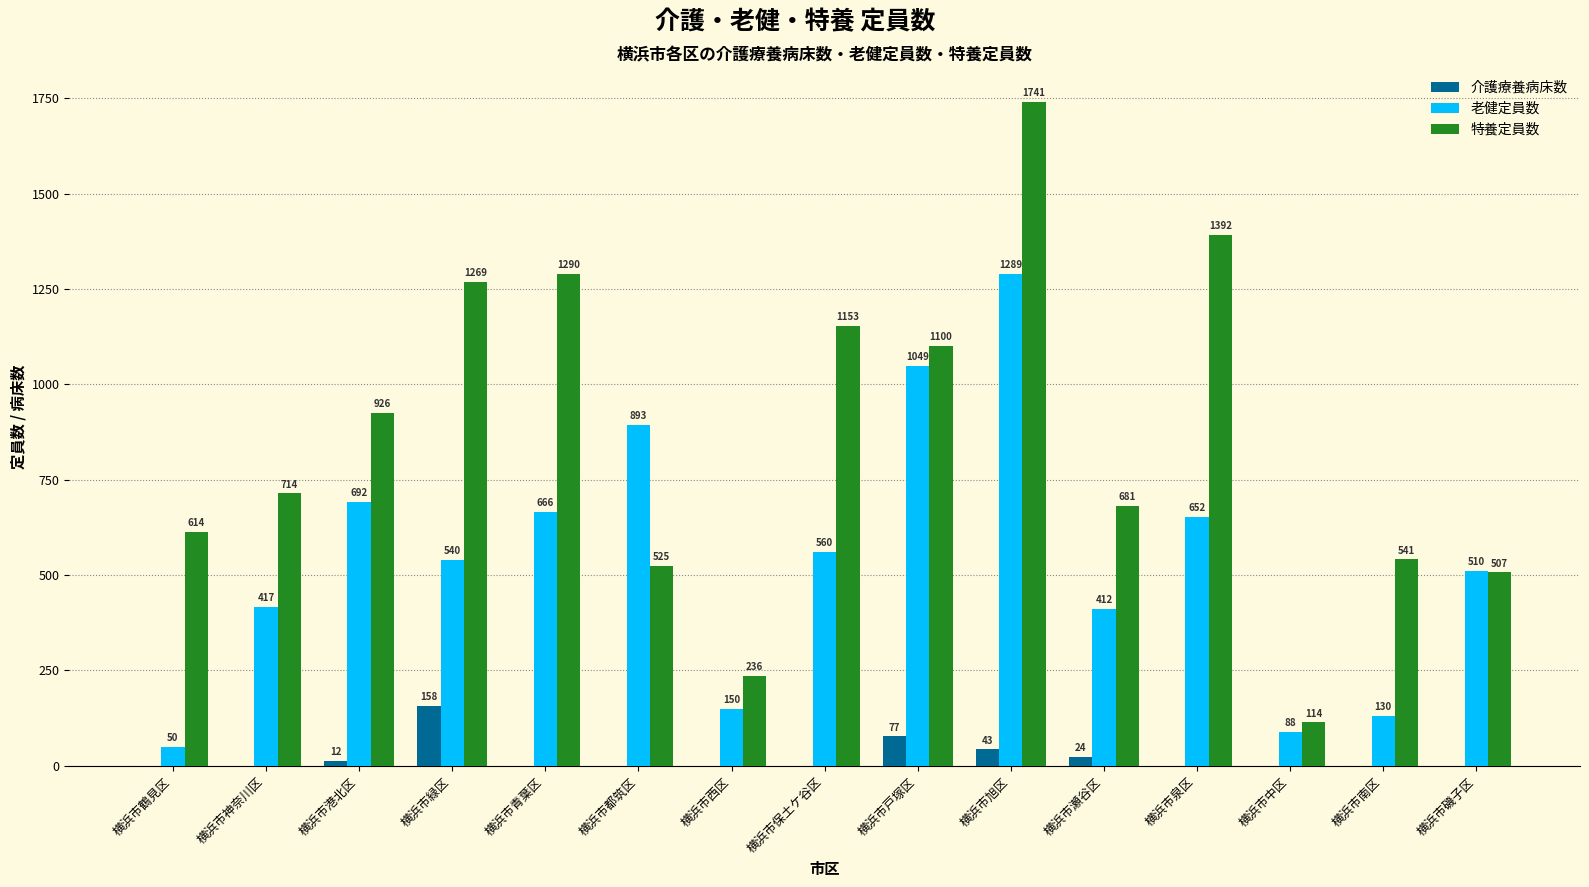

Which series has the largest total across all categories?

特養定員数